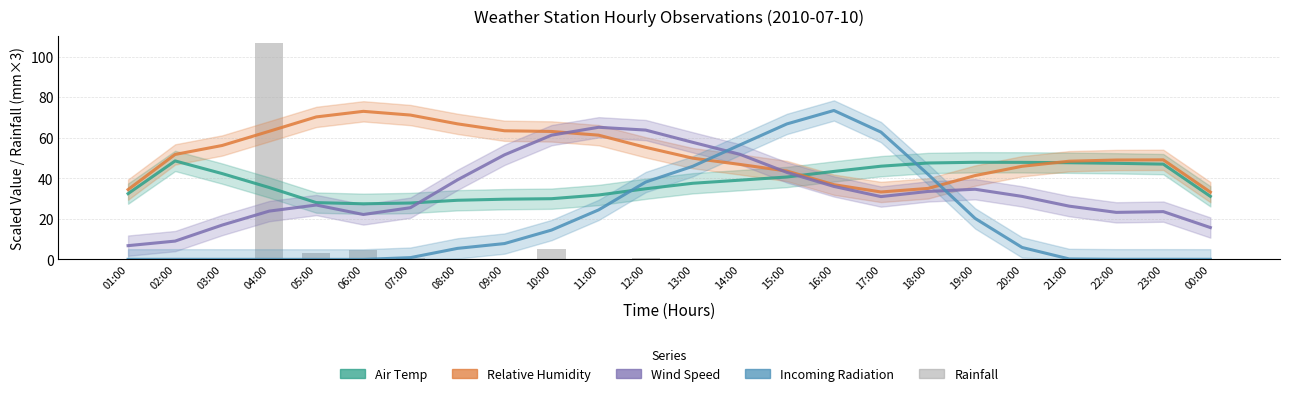

What is the label of the 4th bar from the right?

21:00